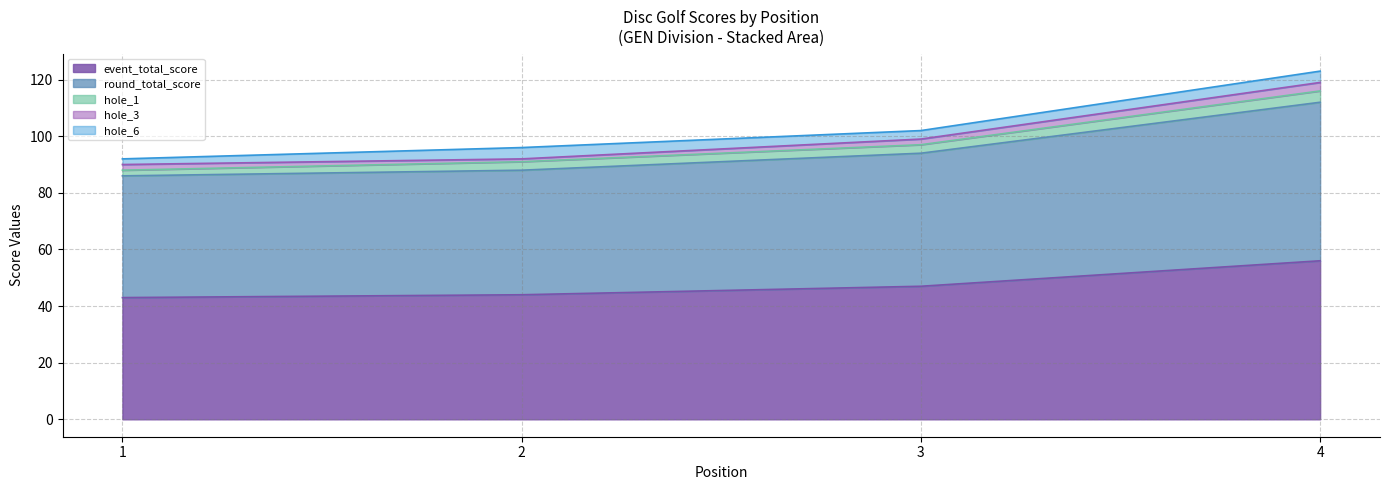

In hole_3, how many points are lower than both neighbors (excluding endpoints)?

1